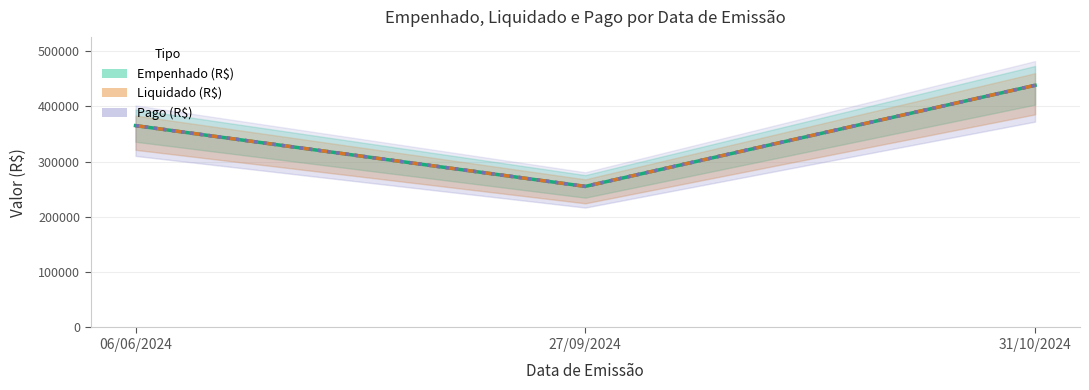

What is the greatest value displayed?

437763.5